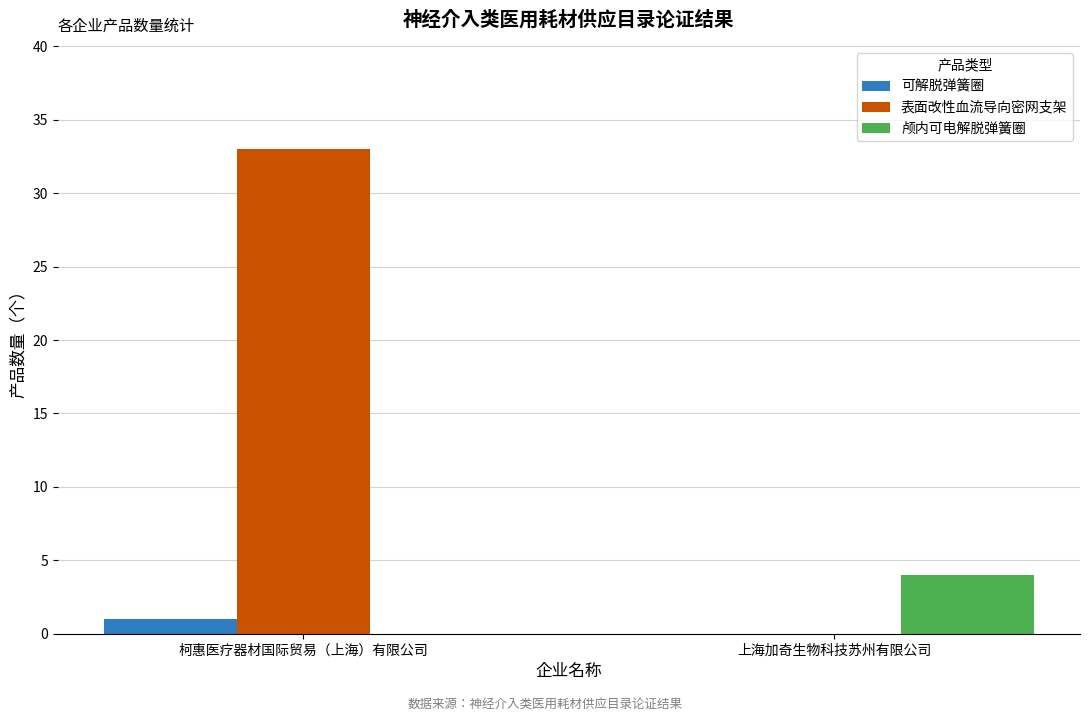

How many groups of bars are there?

2